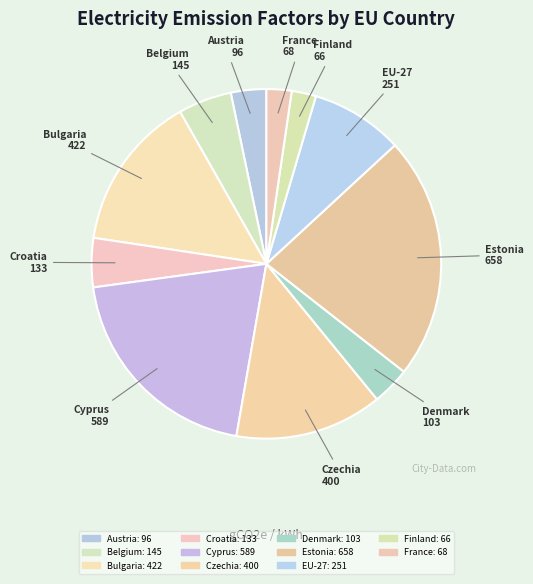

Which slice is the largest?

Estonia